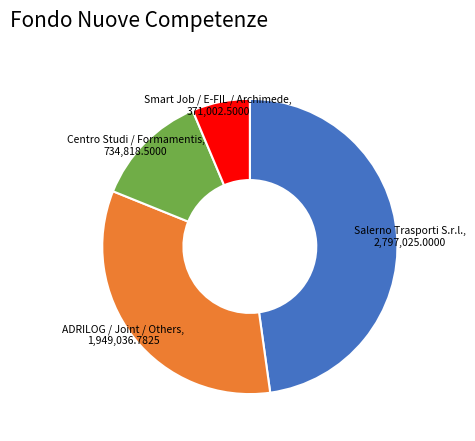

What is the smallest slice in the pie chart?

Smart Job / E-FIL / Archimede